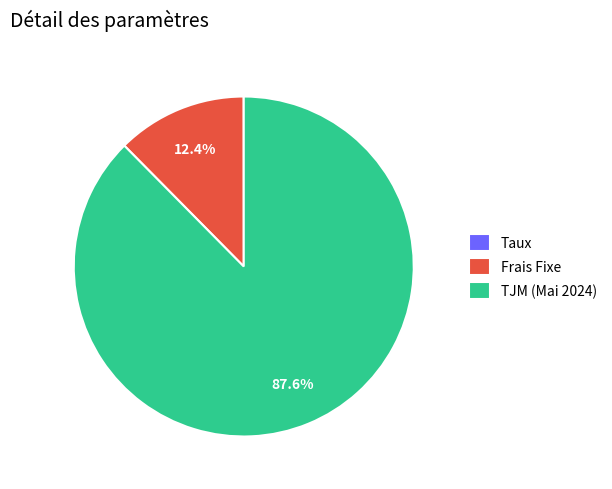

Is there any slice that represents more than half of the pie?

Yes